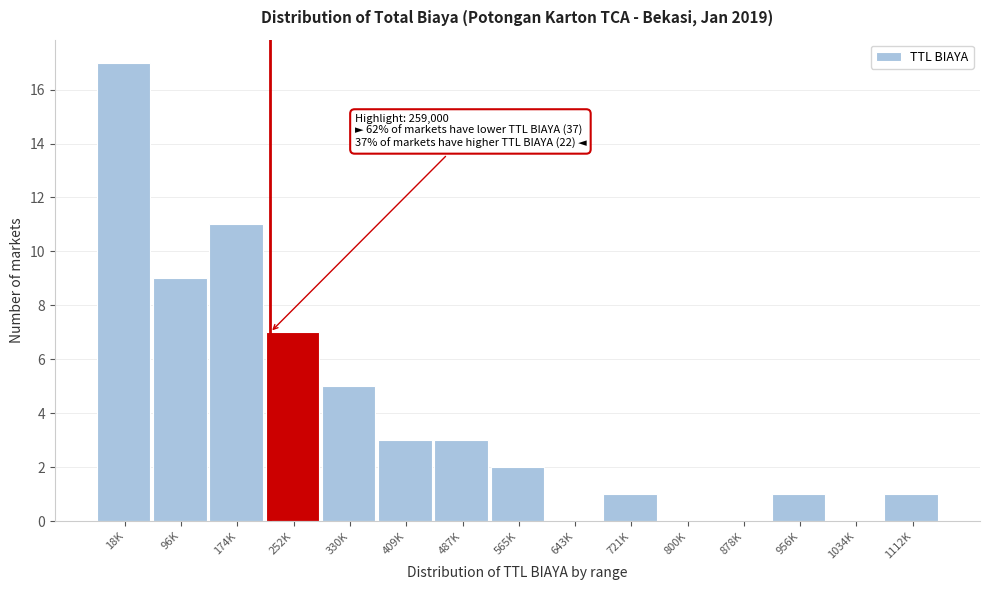

Reading left to right, list all the values displayed in this chart.

18K=17	96K=9	174K=11	252K=7	330K=5	409K=3	487K=3	565K=2	643K=0	721K=1	800K=0	878K=0	956K=1	1034K=0	1112K=1